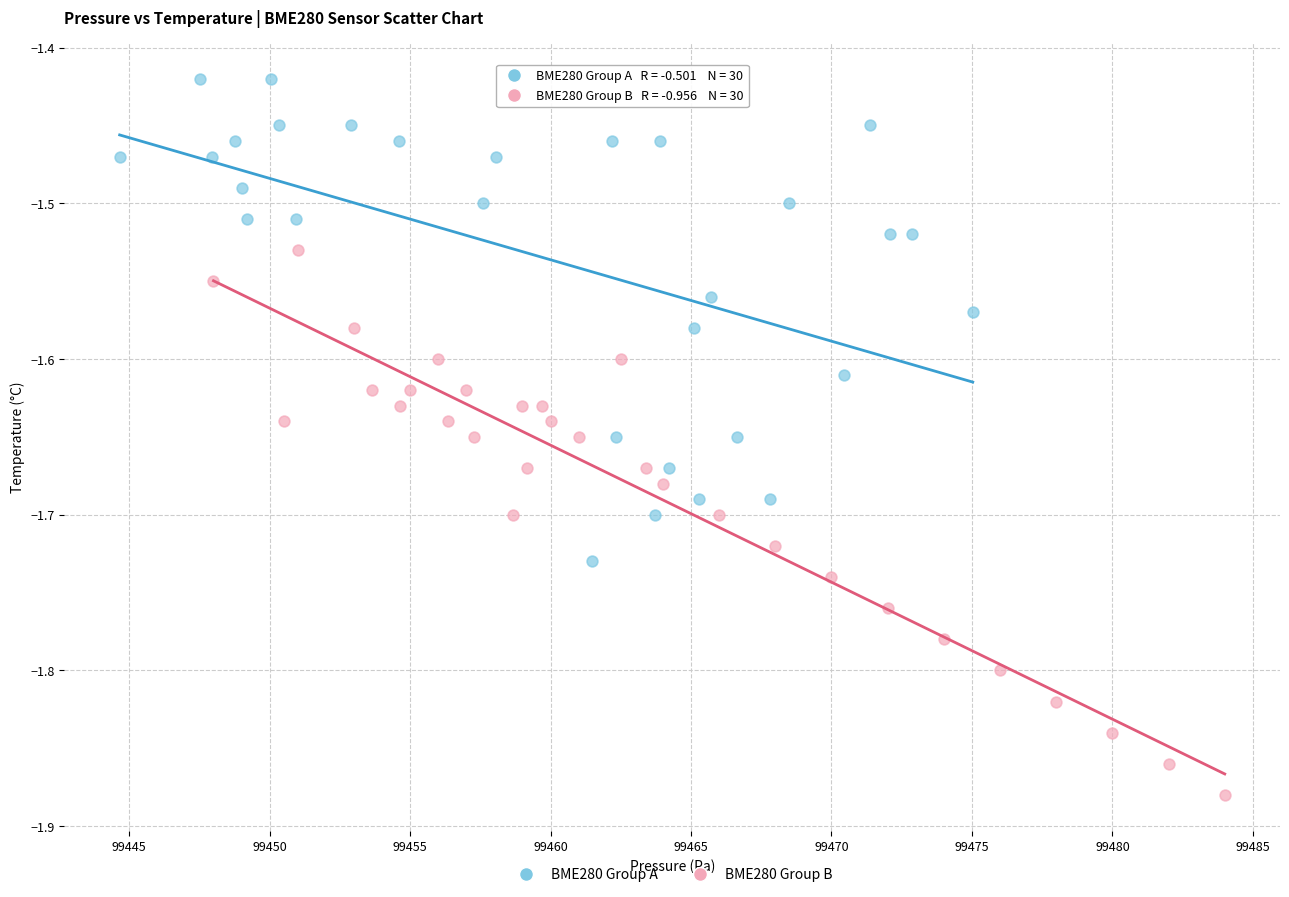

Which series contains the highest Y value?

BME280 Group A